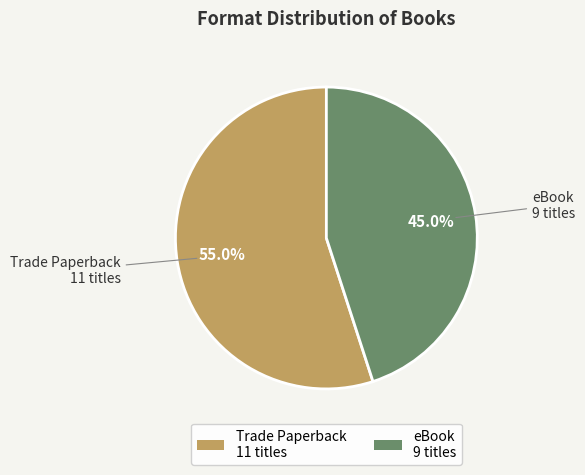

Approximately how many times larger is the value at Trade Paperback compared to eBook?

1.2